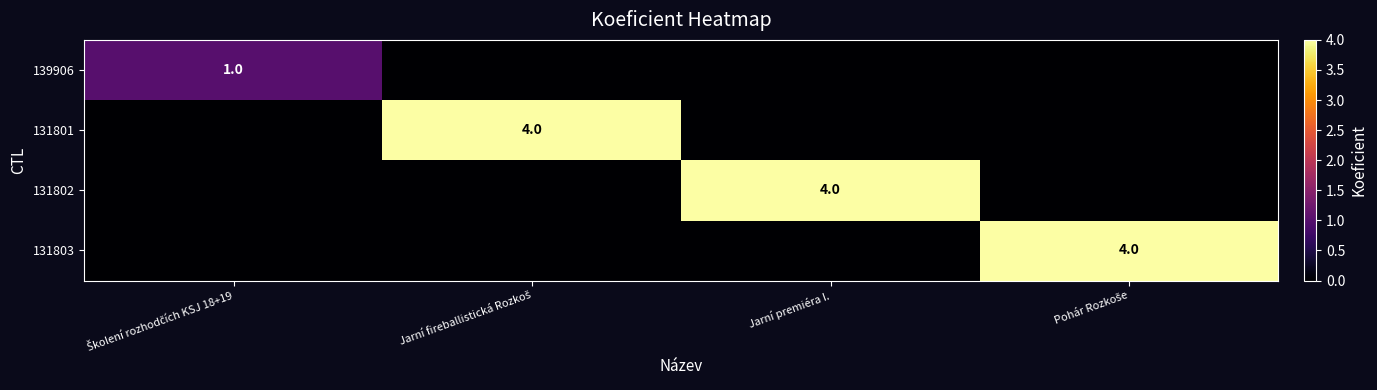

Is it true that 131802 equals 4 at Jarní premiéra I.?

True